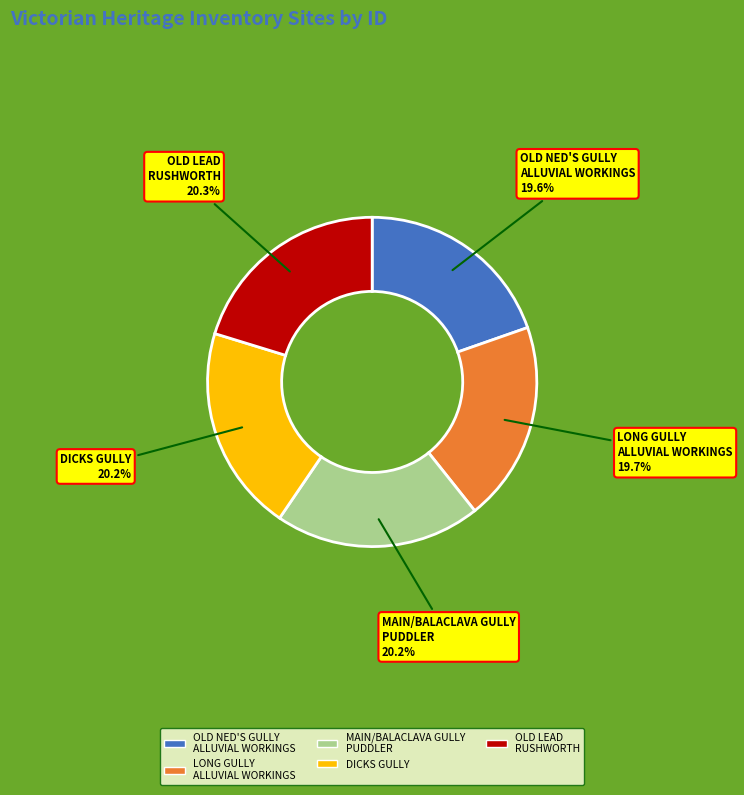

What percentage is NOT represented by DICKS GULLY?

79.8%